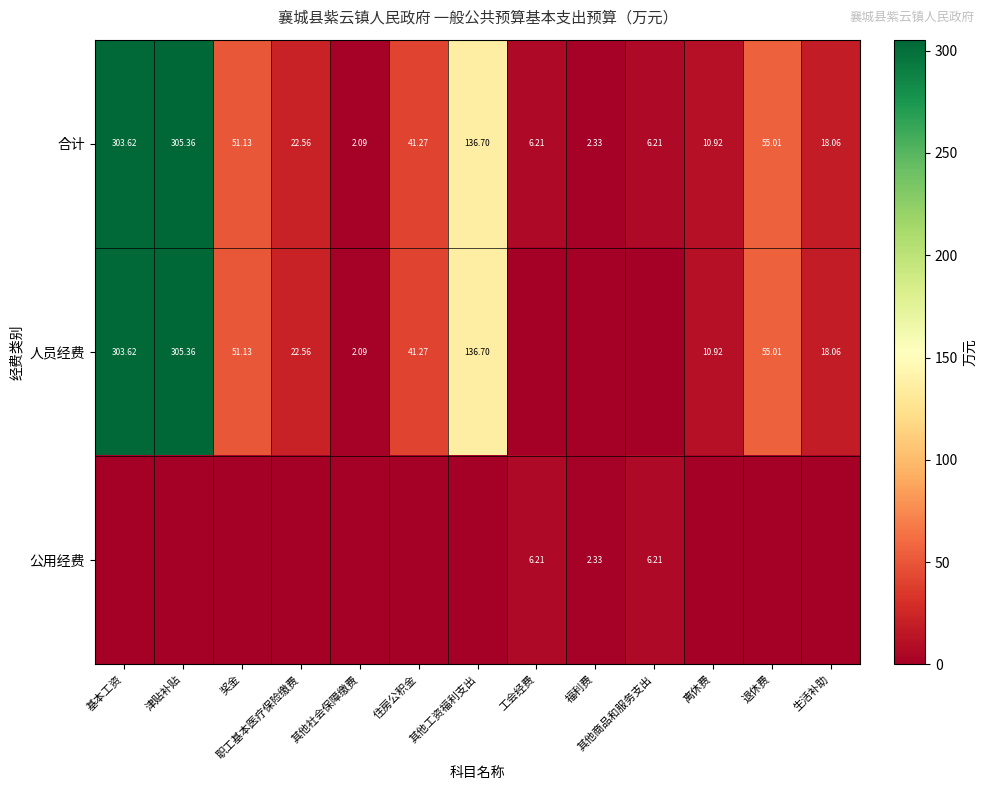

What is the total value across all series at 奖金?

102.3